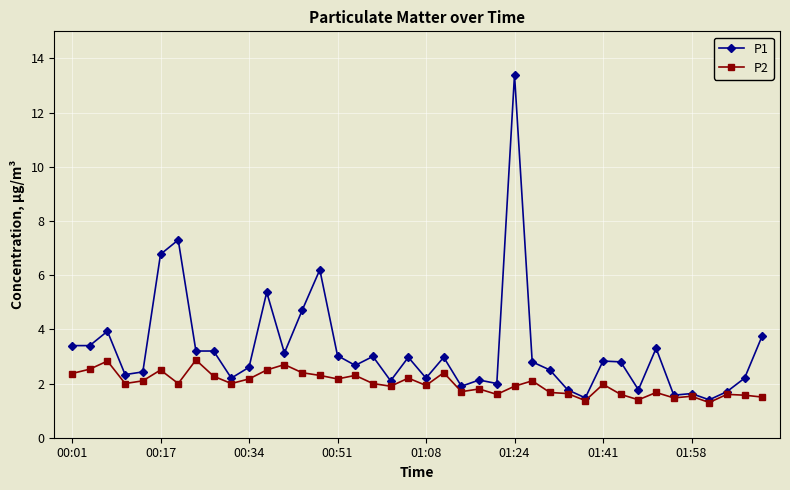

List the series in order of their peak value, highest first.

P1, P2